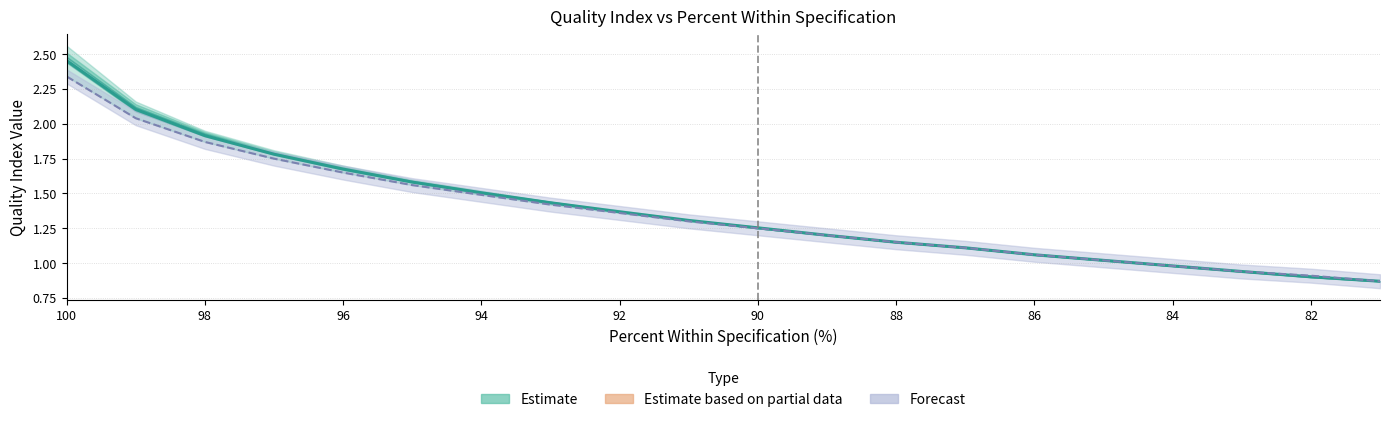

What is the difference between the maximum and minimum values in the Estimate (mean) series?

1.6